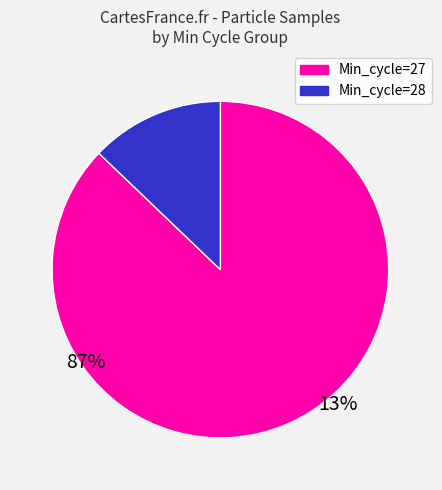

What is the smallest slice in the pie chart?

Min_cycle=28